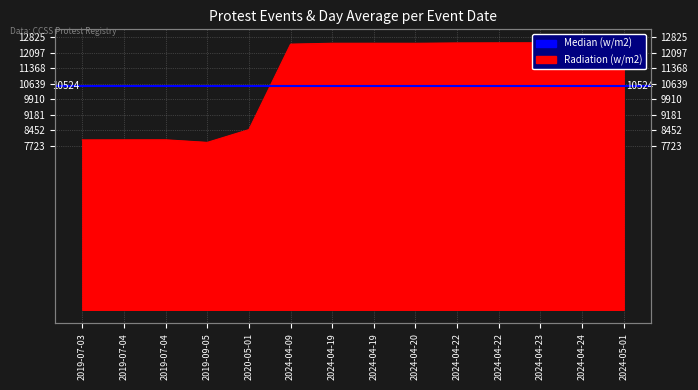

What is the sum of the values at 2024-04-09 and 2019-07-03?

20504